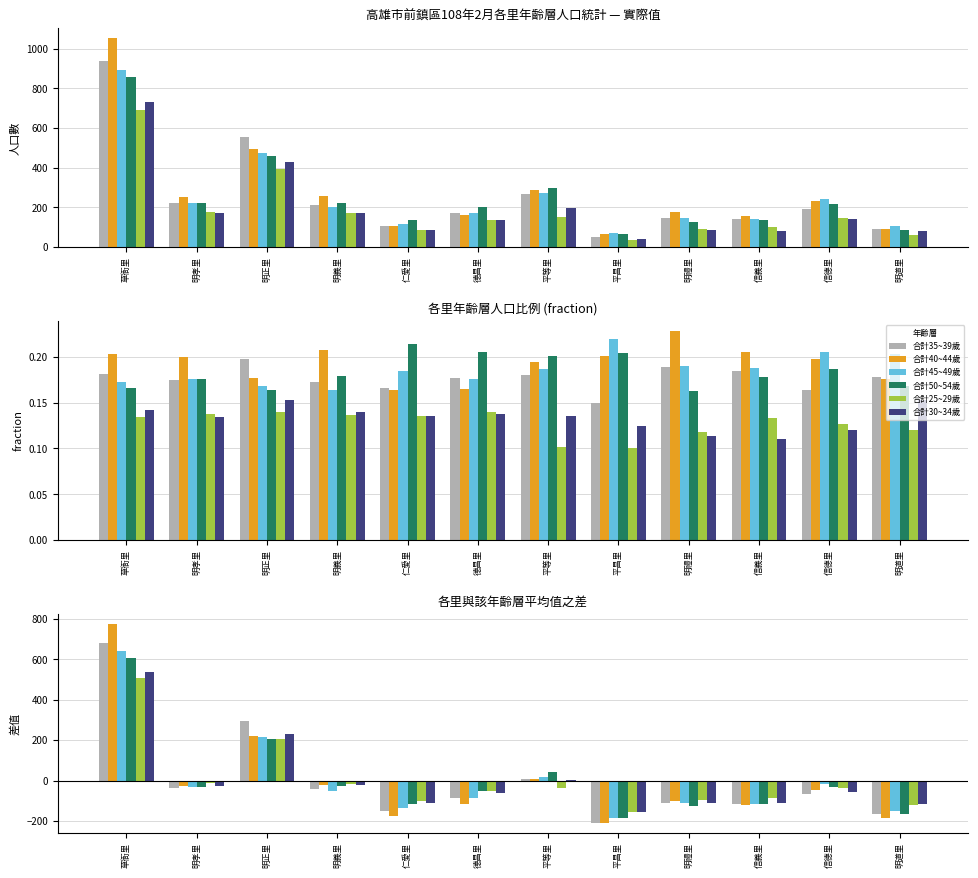

At how many categories does at least one series exceed 30?

3